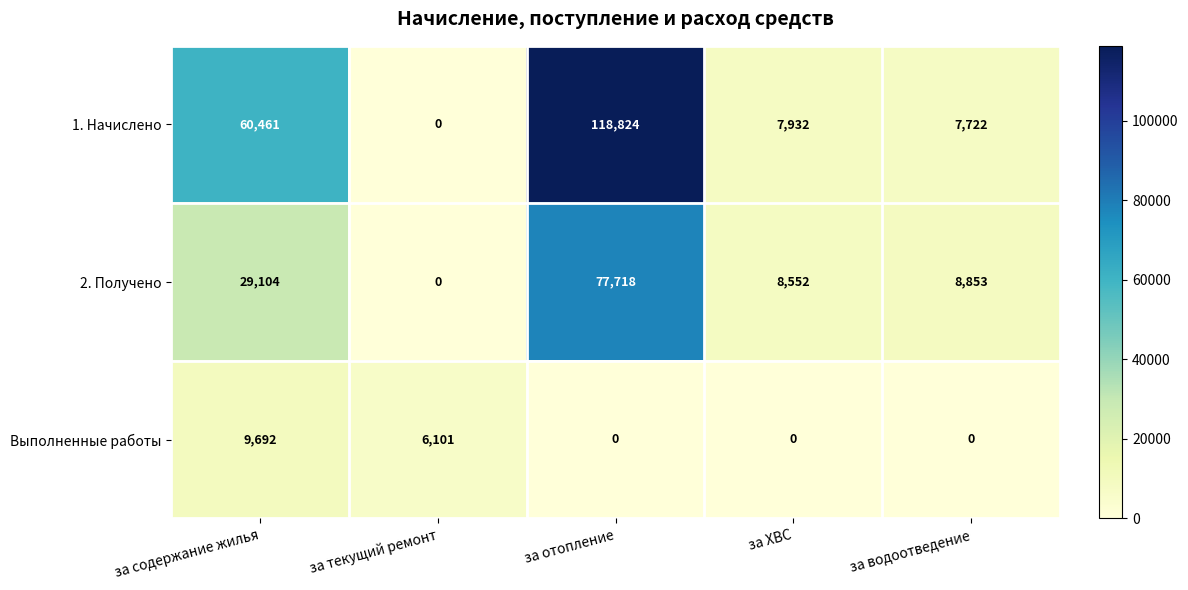

The value of 2. Получено at за ХВС is 4302. True or false?

False